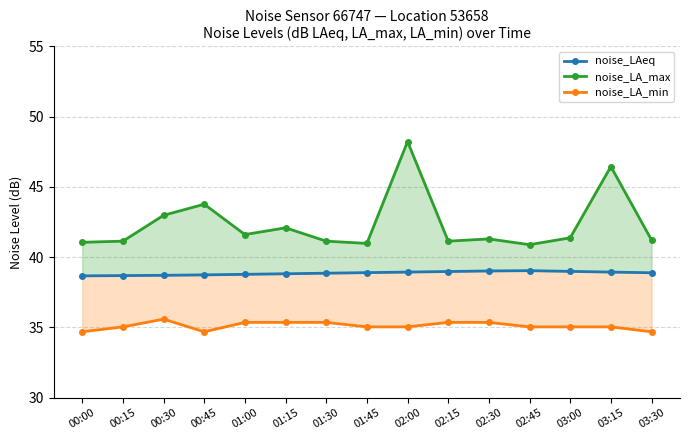

Is the value of noise_LA_min at 01:15 greater than the value of noise_LAeq at 01:00?

No